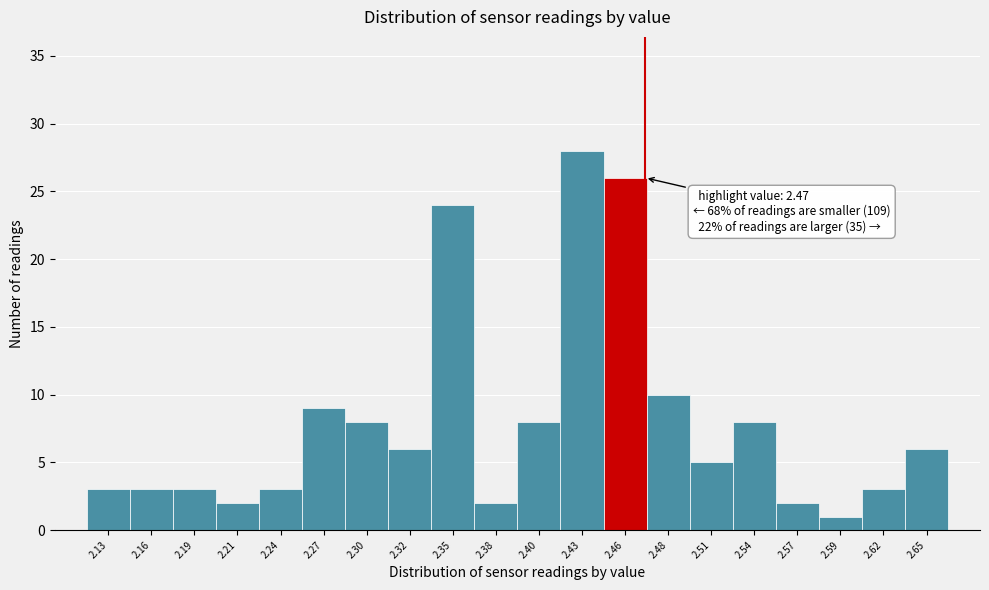

Which range on the x-axis has the tallest bar?

2.417 to 2.444